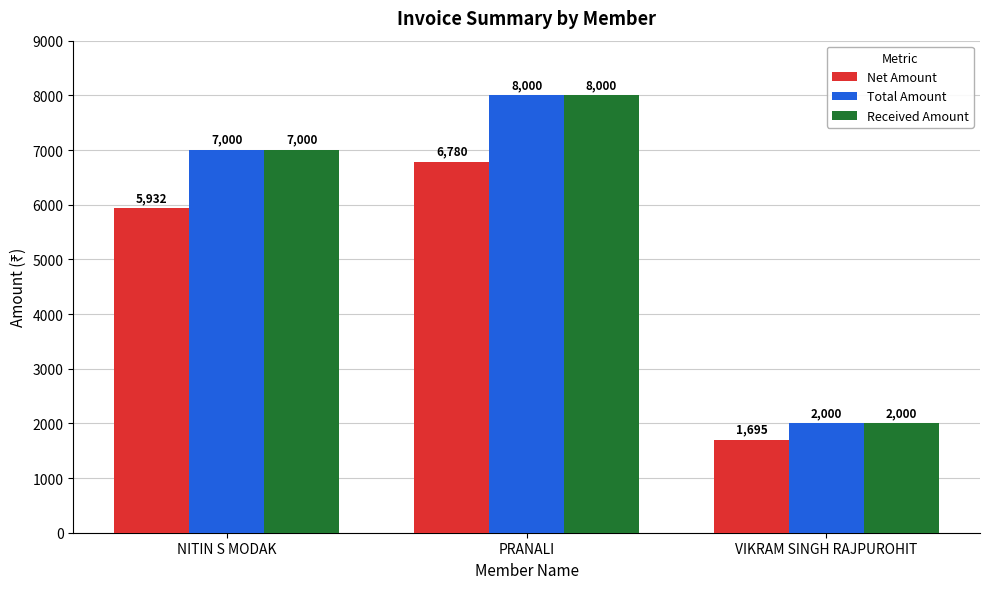

Does the chart contain any negative values?

No